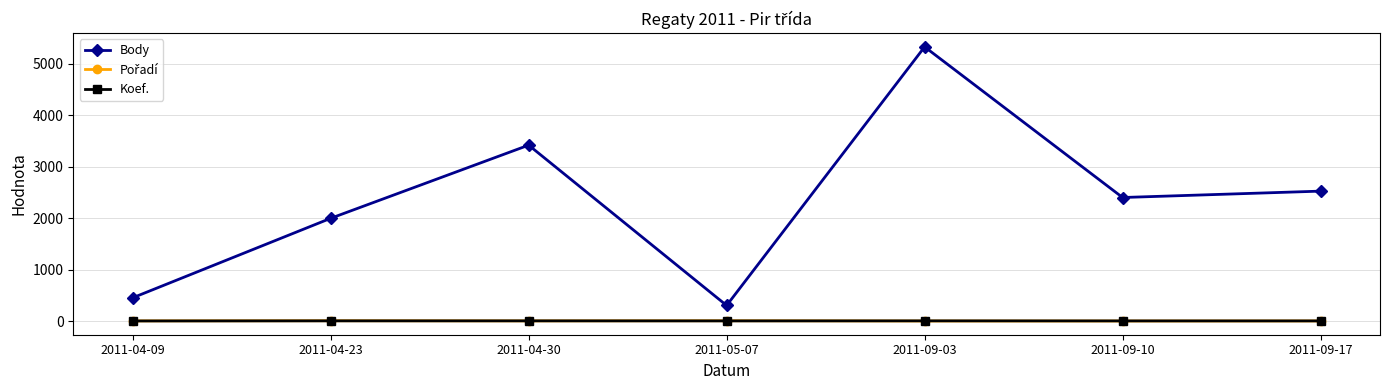

Between 2011-04-23 and 2011-09-17, which series saw the biggest shift?

Body